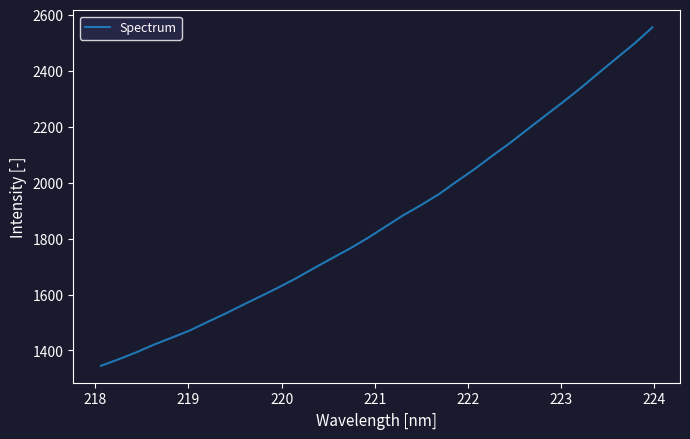

What is the maximum value shown in the chart?

2555.2